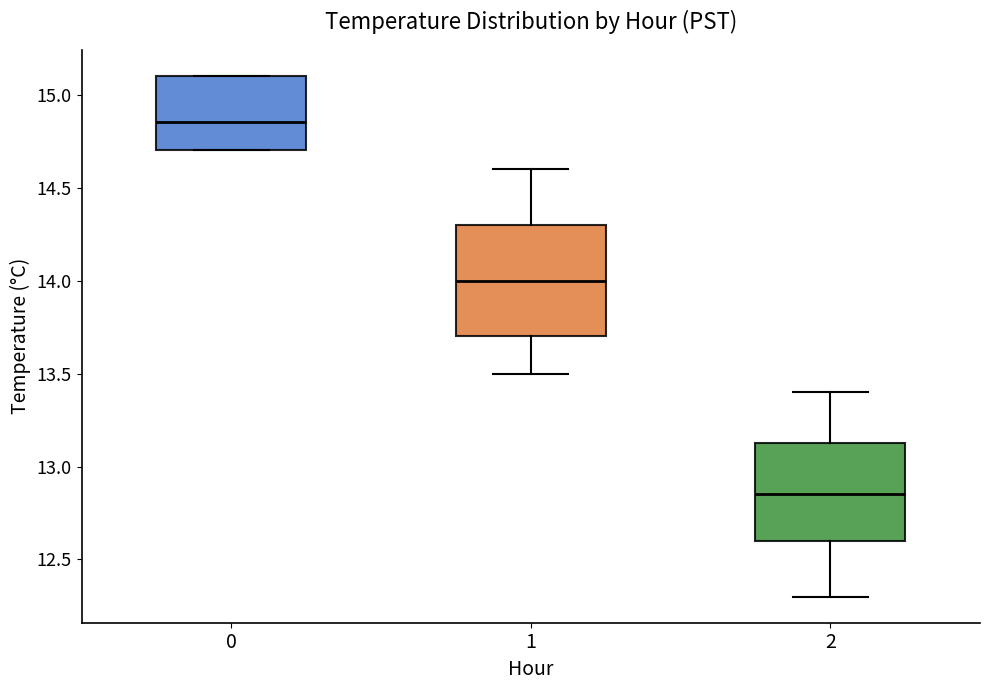

Reading left to right, transcribe this box plot: for each box, give where its median line is, the range the box spans, and where its two whiskers end, as read against the y-axis. The values are not printed on the chart, so give them approximately, as read against the axis.

0: median 14.85, box 14.70 to 15.10, whiskers 14.70 to 15.10
1: median 14.00, box 13.70 to 14.30, whiskers 13.50 to 14.60
2: median 12.85, box 12.60 to 13.15, whiskers 12.30 to 13.40